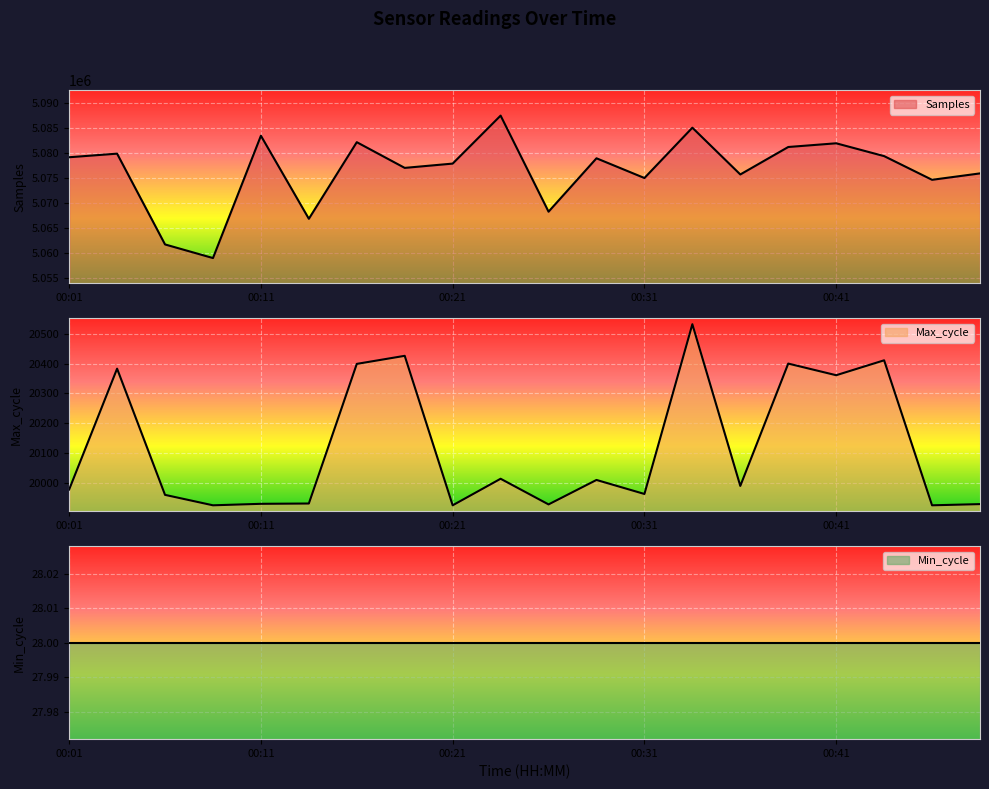

True or false: Max_cycle and Samples intersect in this chart.

False